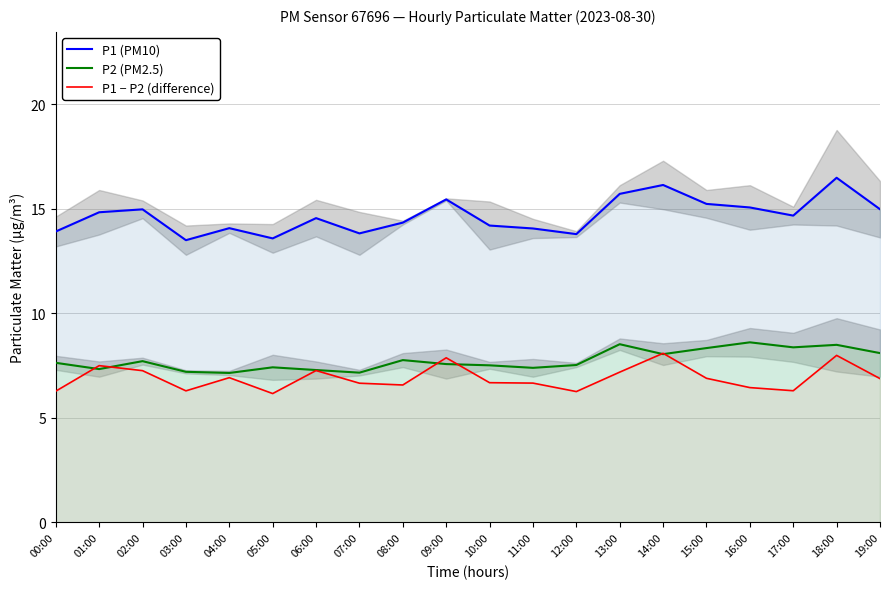

Reading left to right, transcribe all the data shown in this chart.

P1 (PM10): 00:00=13.9	01:00=14.8	02:00=15.0	03:00=13.5	04:00=14.1	05:00=13.6	06:00=14.6	07:00=13.8	08:00=14.3	09:00=15.4	10:00=14.2	11:00=14.1	12:00=13.8	13:00=15.7	14:00=16.1	15:00=15.2	16:00=15.1	17:00=14.7	18:00=16.5	19:00=15.0
P2 (PM2.5): 00:00=7.6	01:00=7.3	02:00=7.7	03:00=7.2	04:00=7.2	05:00=7.4	06:00=7.3	07:00=7.2	08:00=7.8	09:00=7.6	10:00=7.5	11:00=7.4	12:00=7.5	13:00=8.5	14:00=8.1	15:00=8.3	16:00=8.6	17:00=8.4	18:00=8.5	19:00=8.1
P1 − P2 (difference): 00:00=6.3	01:00=7.5	02:00=7.3	03:00=6.3	04:00=6.9	05:00=6.2	06:00=7.3	07:00=6.7	08:00=6.6	09:00=7.9	10:00=6.7	11:00=6.7	12:00=6.3	13:00=7.2	14:00=8.1	15:00=6.9	16:00=6.4	17:00=6.3	18:00=8.0	19:00=6.9